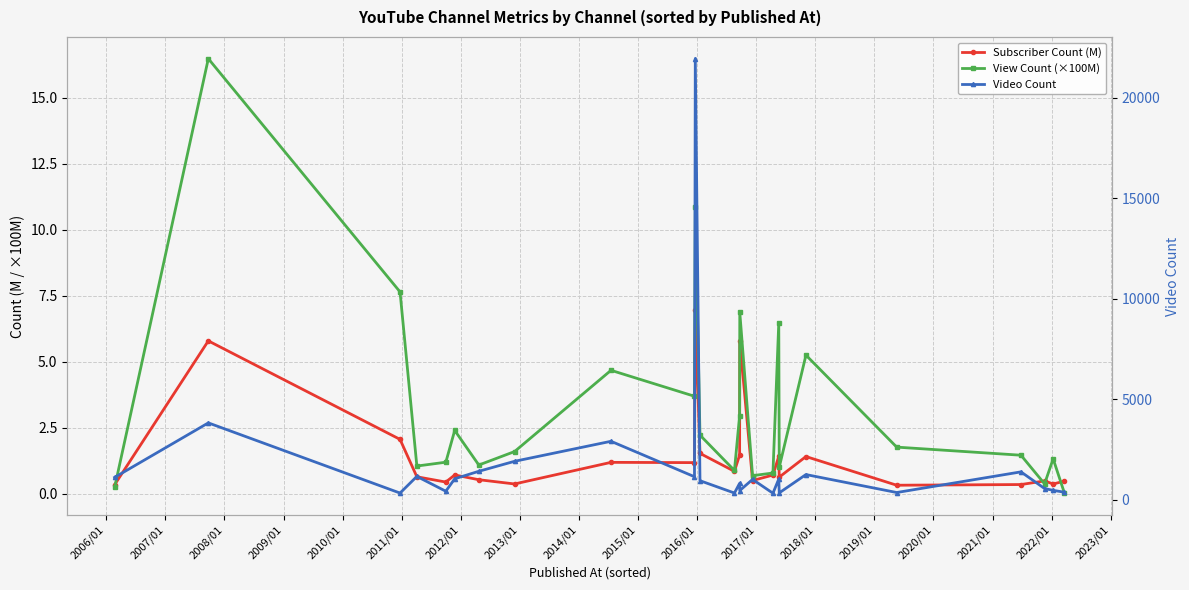

True or false: Video Count and View Count (×100M) cross at least once.

False